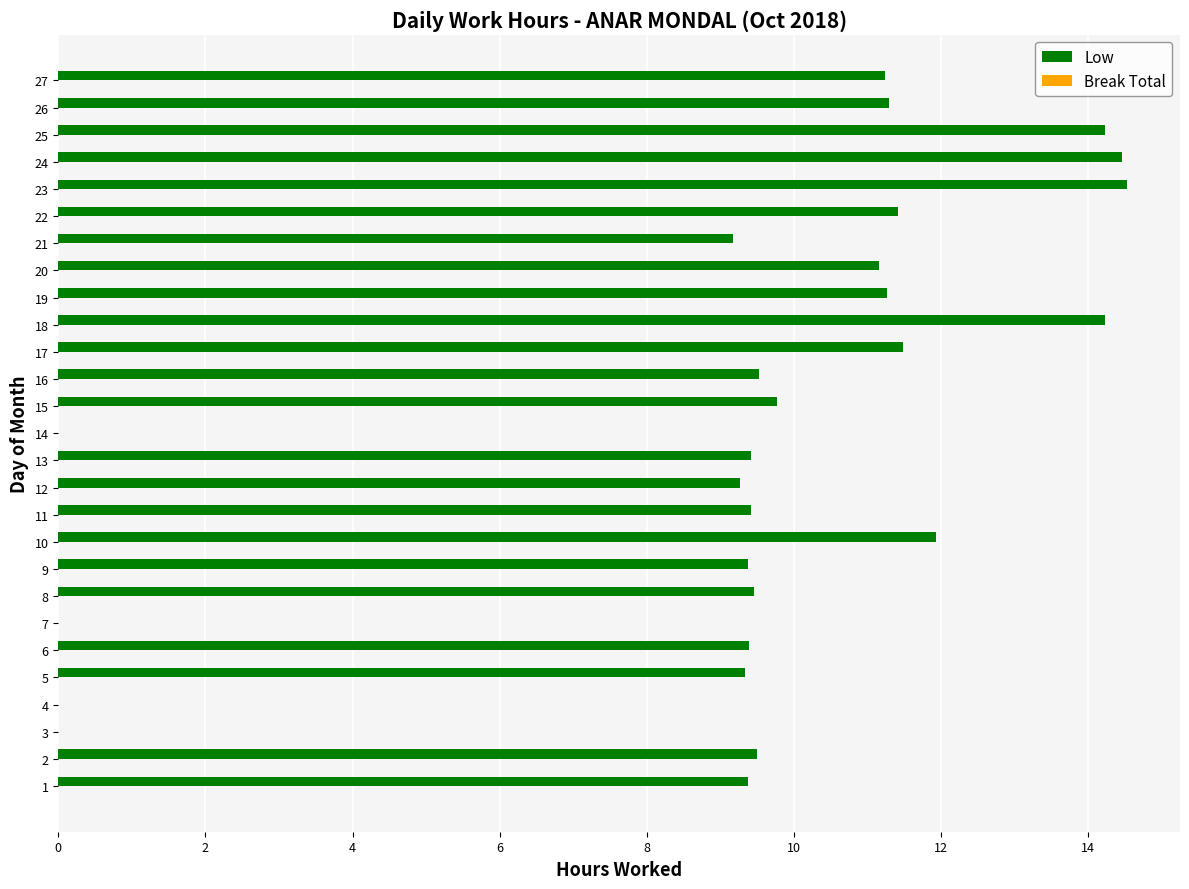

The value at 7 is 0.0. True or false?

True